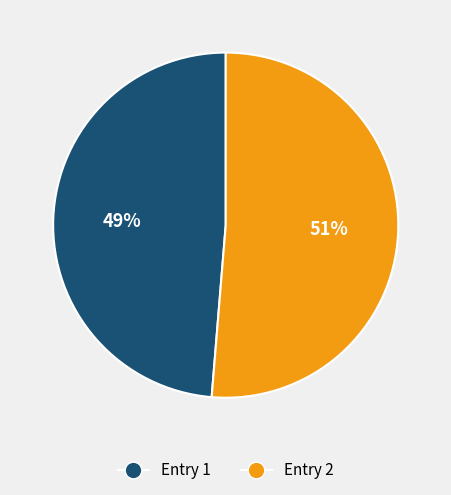

Which slice represents more than half of the pie?

Entry 2